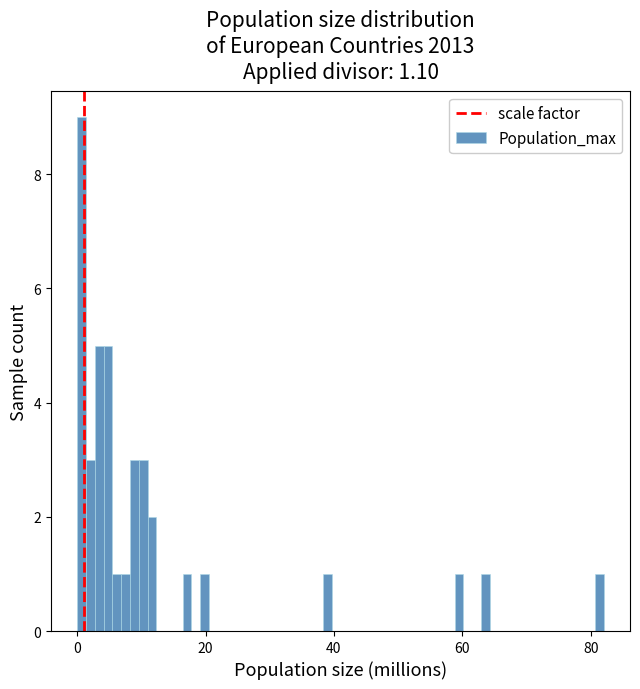

Read against the x-axis, roughly where is the centre of the tallest bar?

0